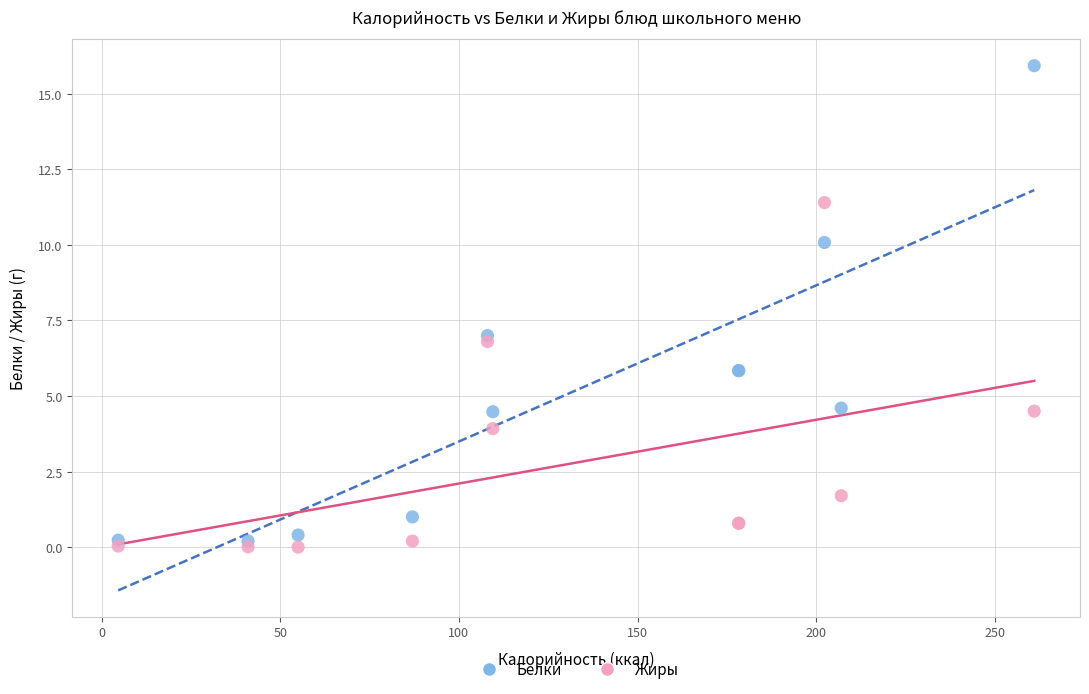

In the Белки series, what Y value is closest to 8?

7.0